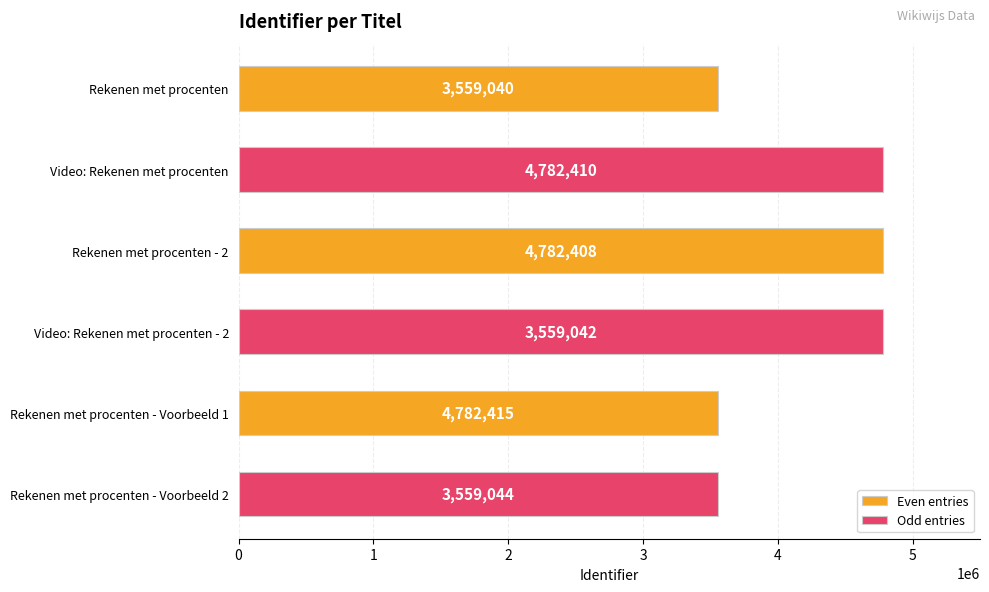

Is it true that Even entries equals 4782415 at Rekenen met procenten - 2?

True